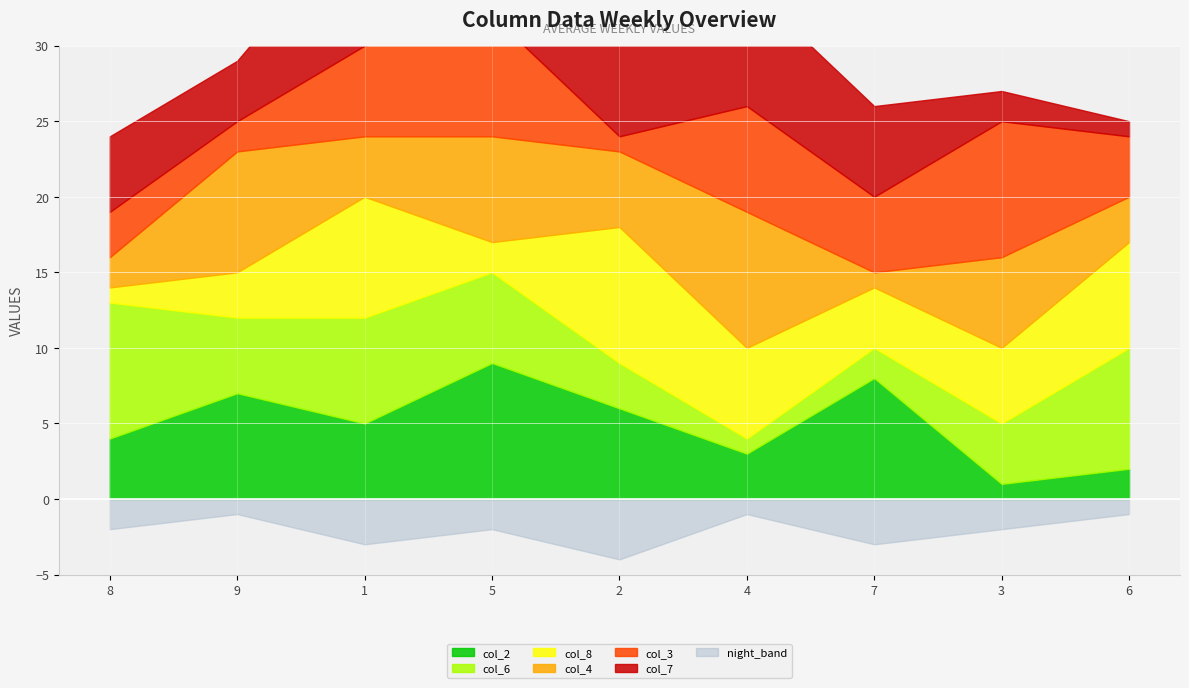

After their last crossing, which series has the higher values: col_3 or col_8?

col_8